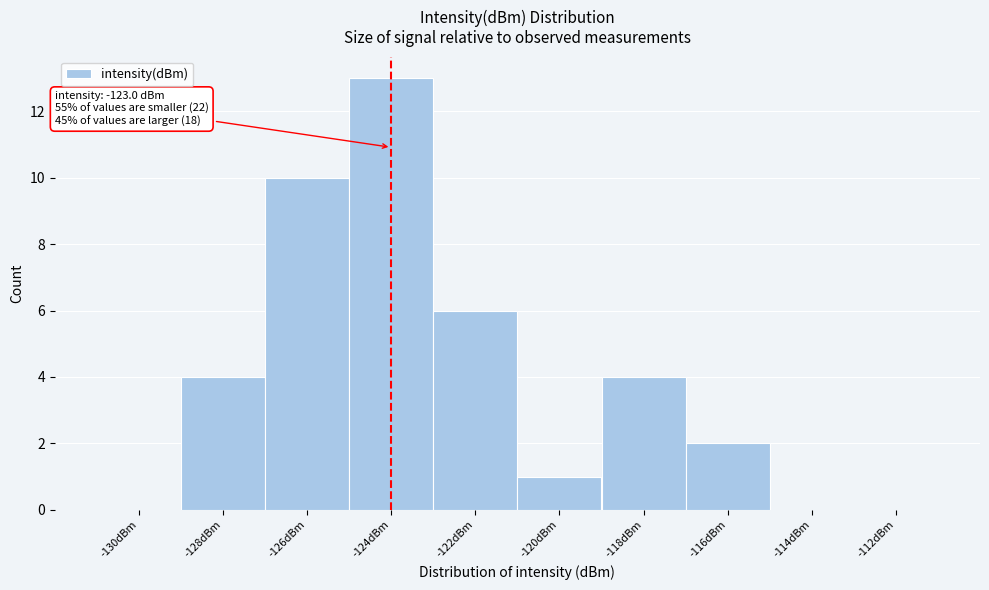

Reading left to right, transcribe all the data shown in this chart.

-130dBm=0	-128dBm=4	-126dBm=10	-124dBm=13	-122dBm=6	-120dBm=1	-118dBm=4	-116dBm=2	-114dBm=0	-112dBm=0